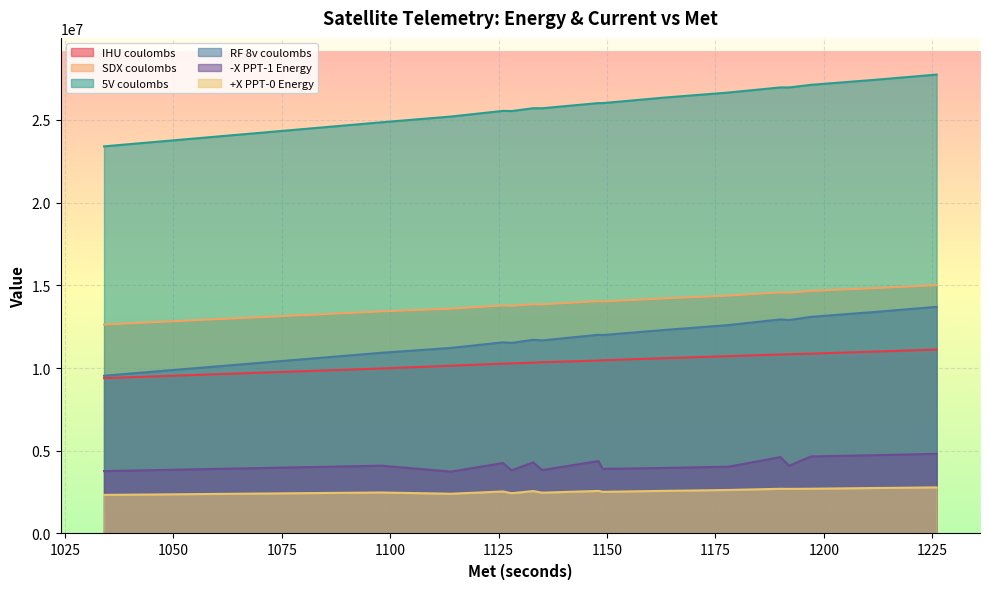

What is the sum of the +X PPT-0 Energy values at 1197 and 1133?

5269480